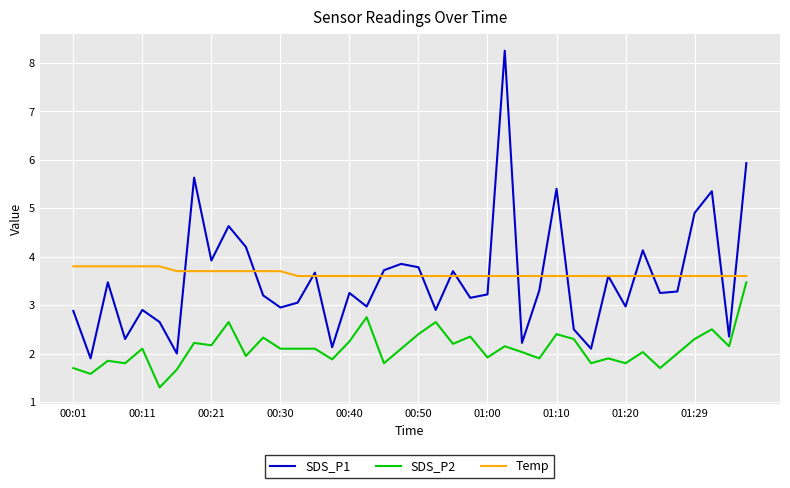

Rank the series by their maximum value, from highest to lowest.

SDS_P1, Temp, SDS_P2